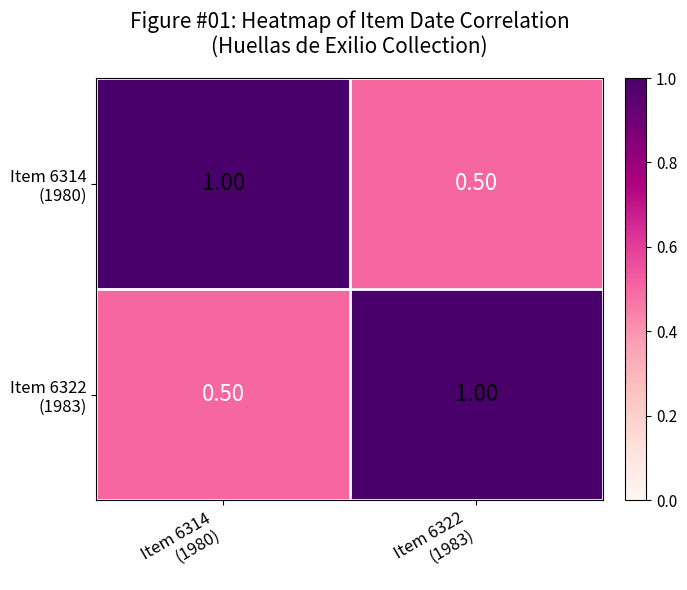

Rank the series at Item 6322 (1983) from highest to lowest value.

Item 6322 (1983), Item 6314 (1980)